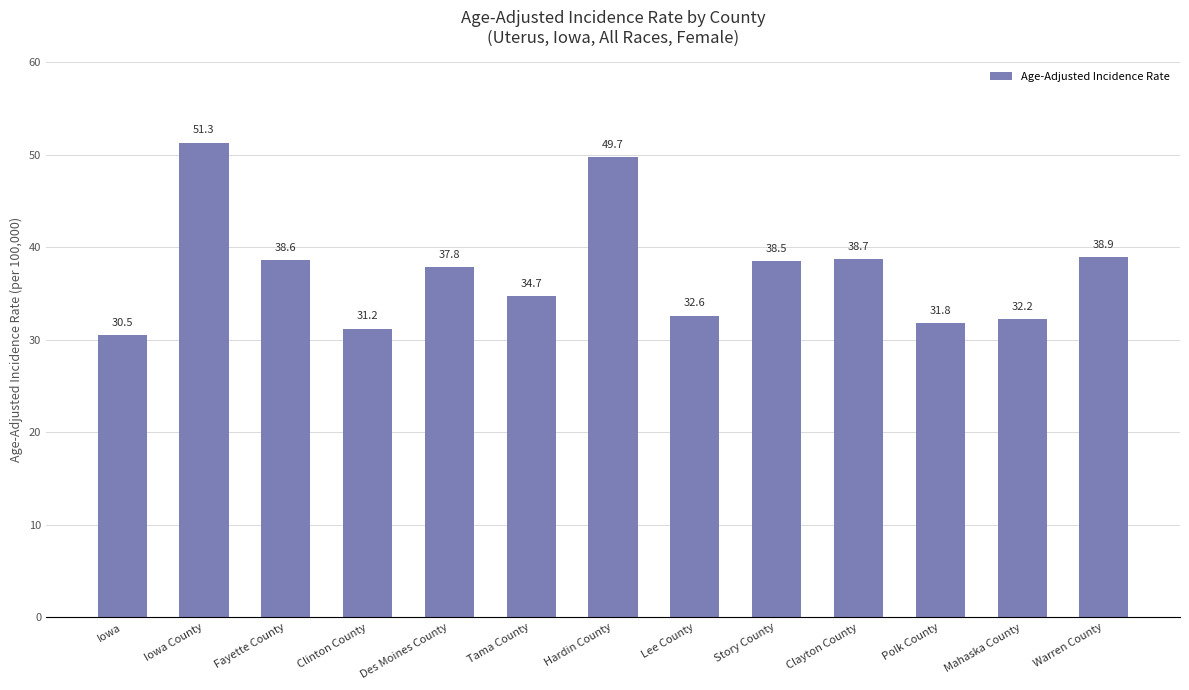

Reading left to right, extract all data points from this chart.

Iowa=30.5	Iowa County=51.3	Fayette County=38.6	Clinton County=31.2	Des Moines County=37.8	Tama County=34.7	Hardin County=49.7	Lee County=32.6	Story County=38.5	Clayton County=38.7	Polk County=31.8	Mahaska County=32.2	Warren County=38.9